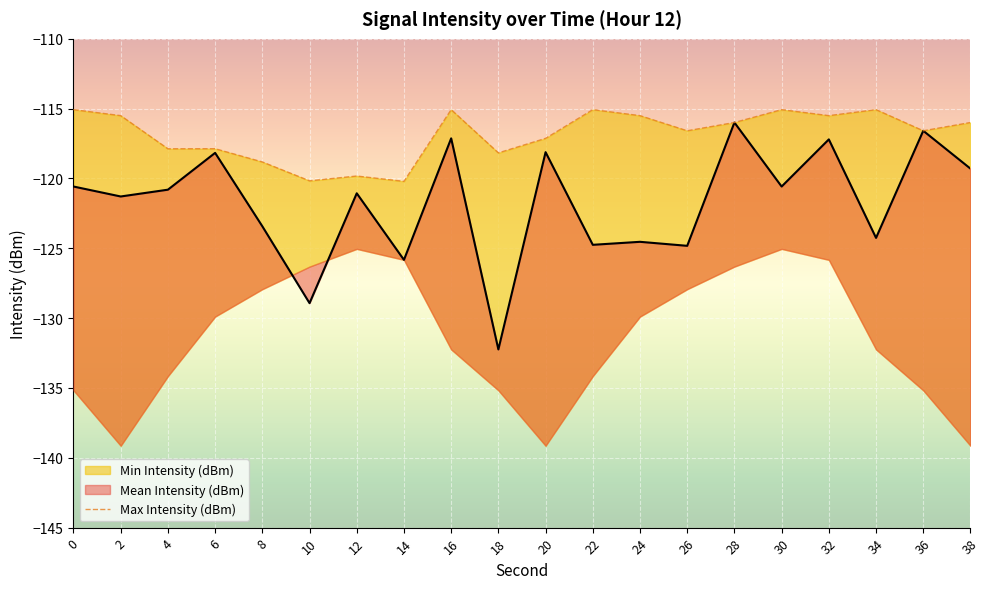

What is the greatest value displayed?

-115.1